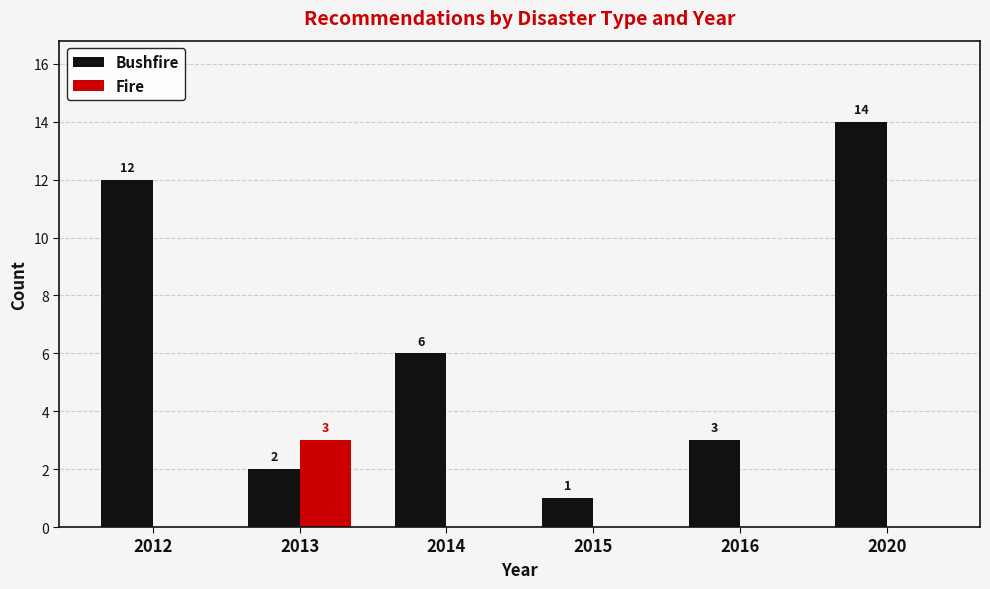

Read the Bushfire value at 2014.

6